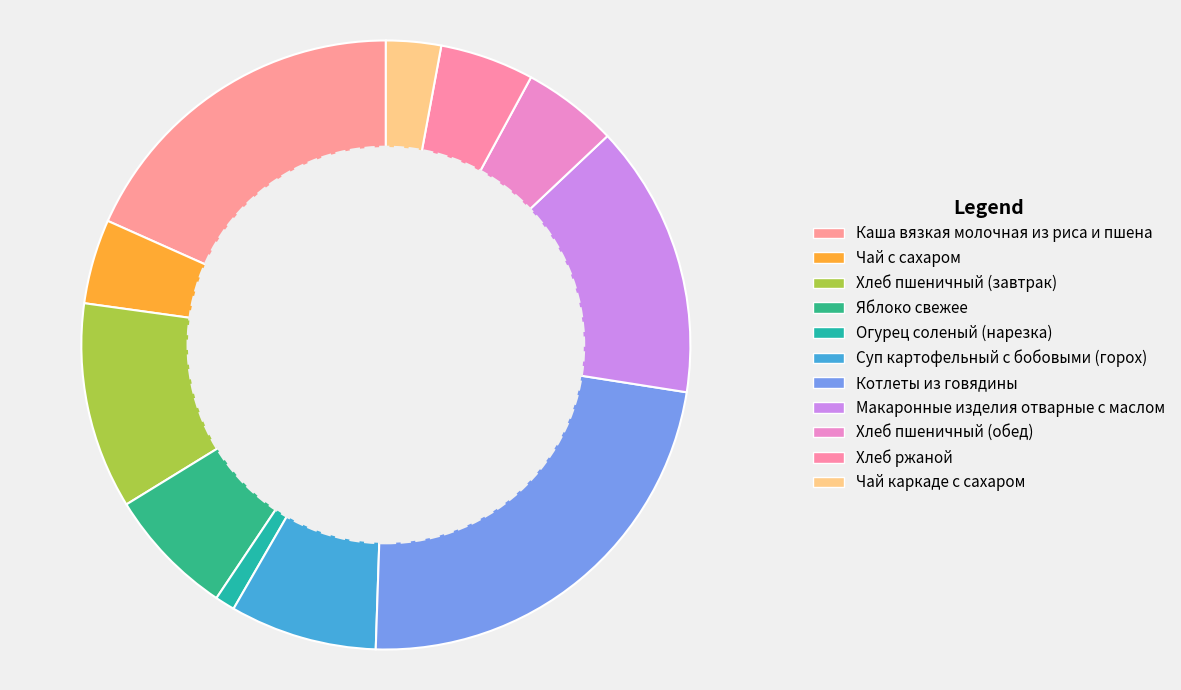

Between Макаронные изделия отварные с маслом and Каша вязкая молочная из риса и пшена, which is larger?

Каша вязкая молочная из риса и пшена